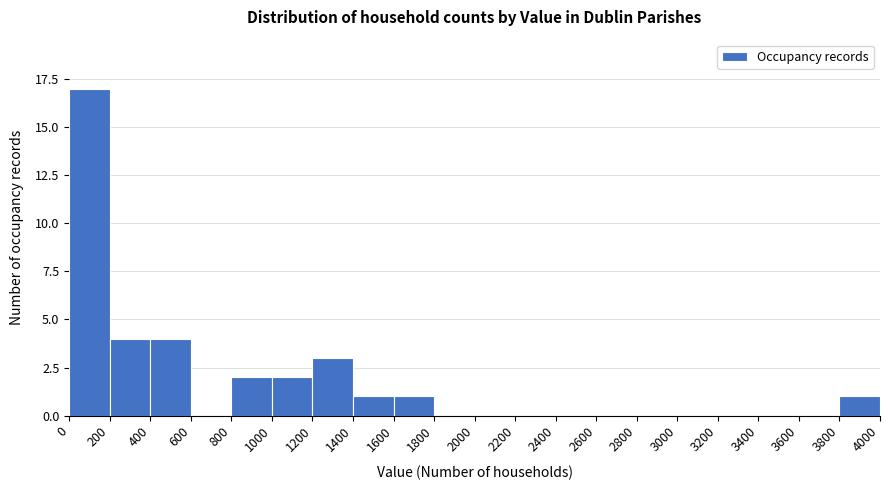

How tall is the bar that spans 1400 to 1600 on the x-axis? The values are not printed on the chart, so give them approximately, as read against the axis.

1